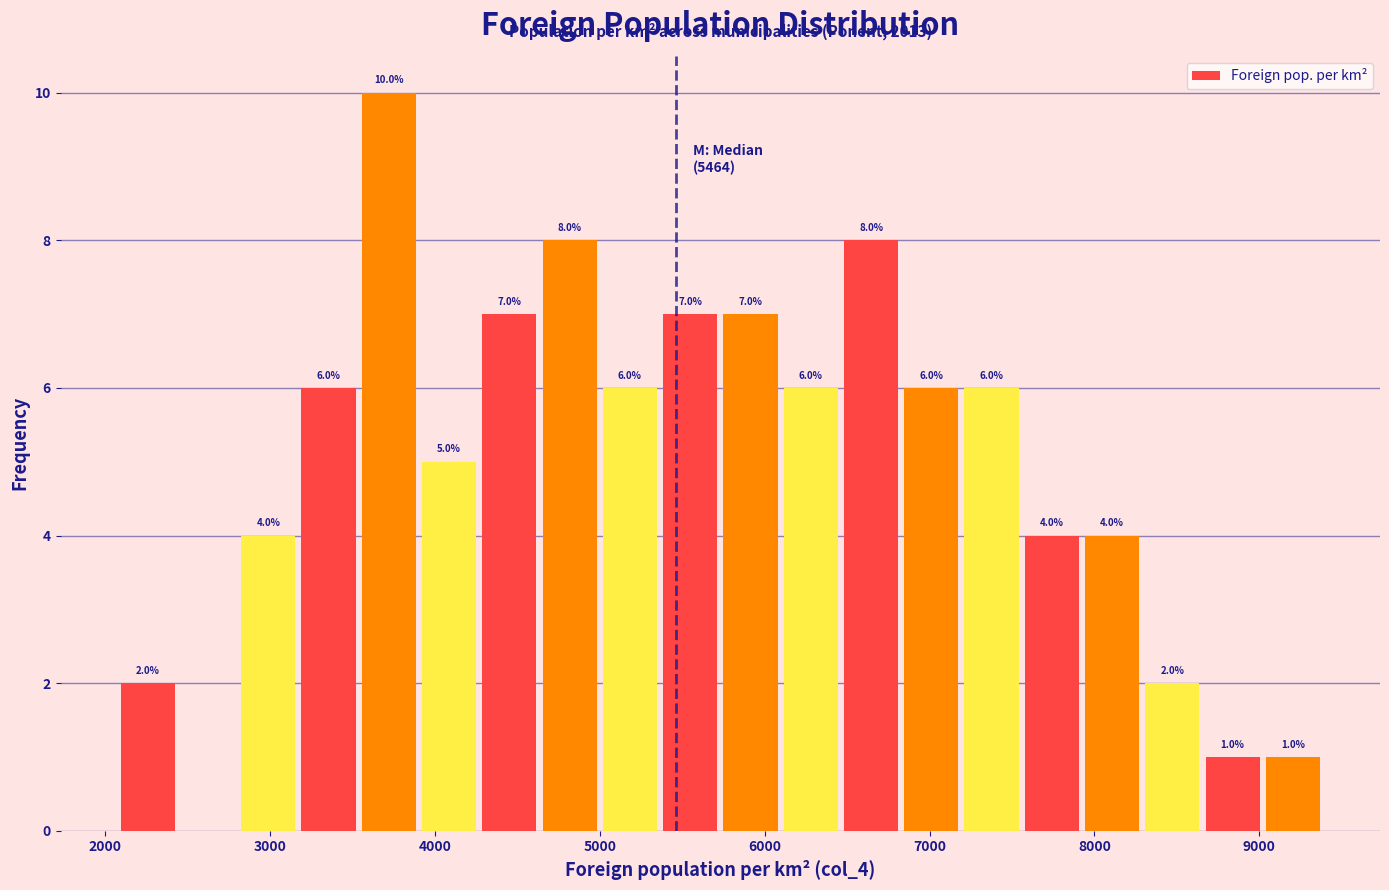

Read against the x-axis, roughly where is the centre of the tallest bar?

3700